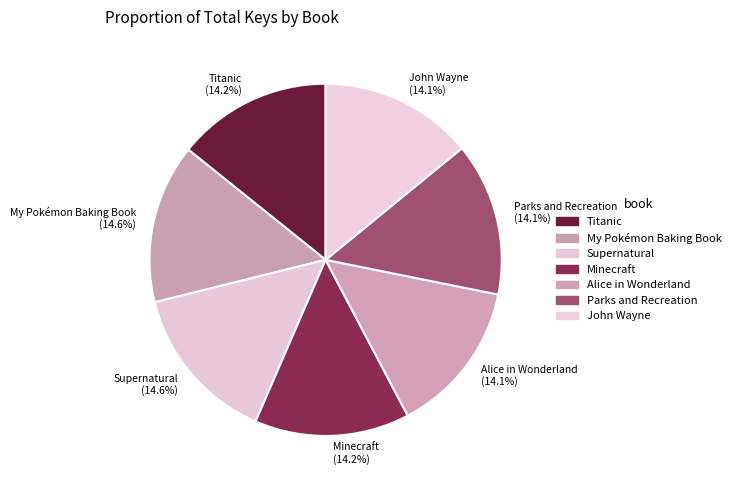

Does any single category account for the majority?

No